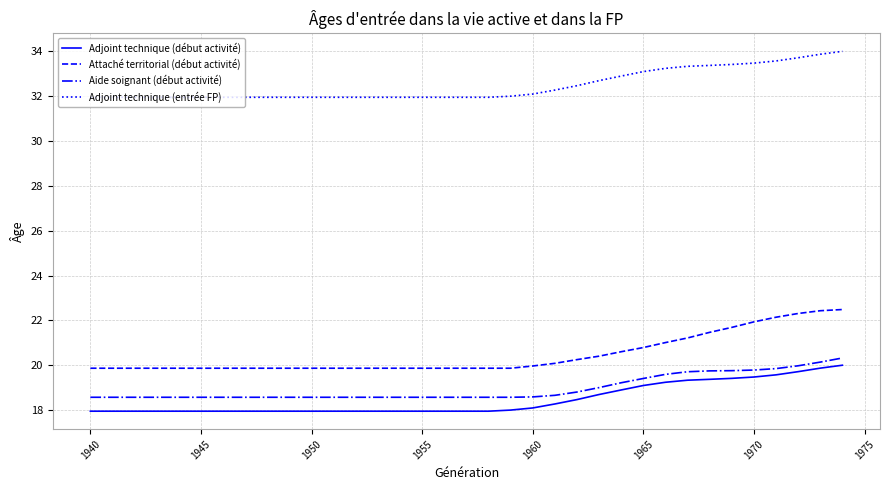

What is the lowest value of the Adjoint technique (entrée FP) series?

32.0